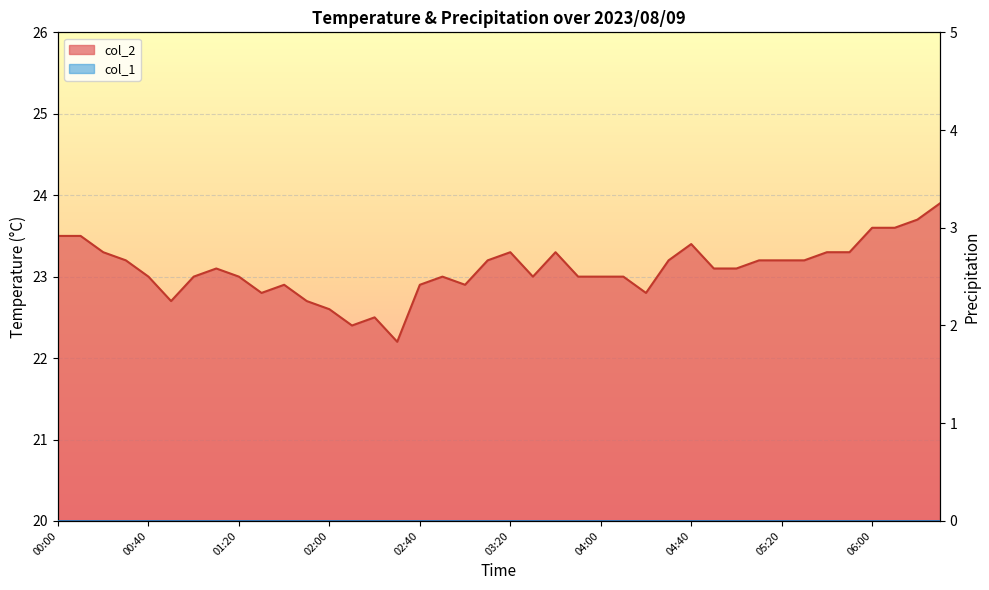

Does the chart display data point markers on the line(s)?

No